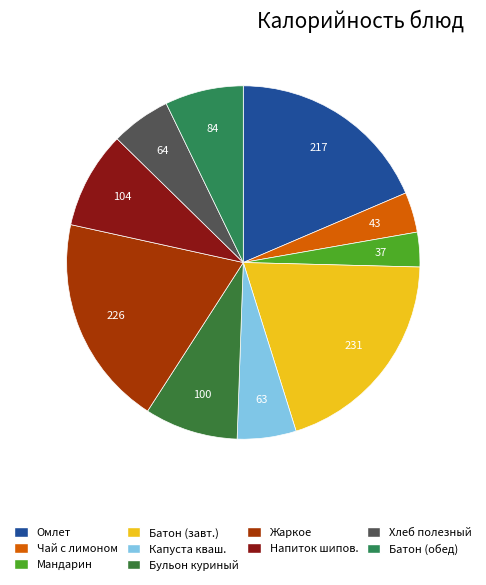

Which slice is the largest?

Батон витаминный (завтрак)